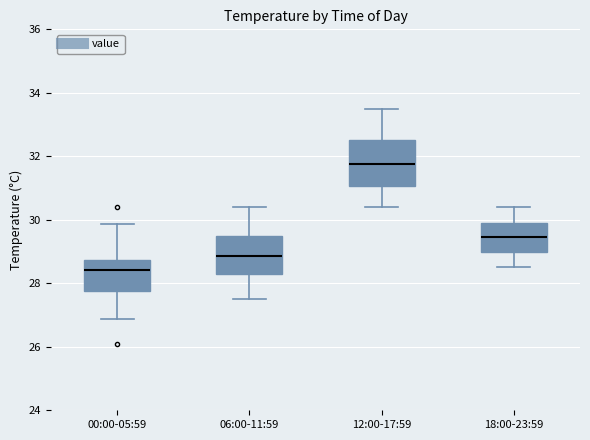

Which box has the lowest median line?

00:00-05:59